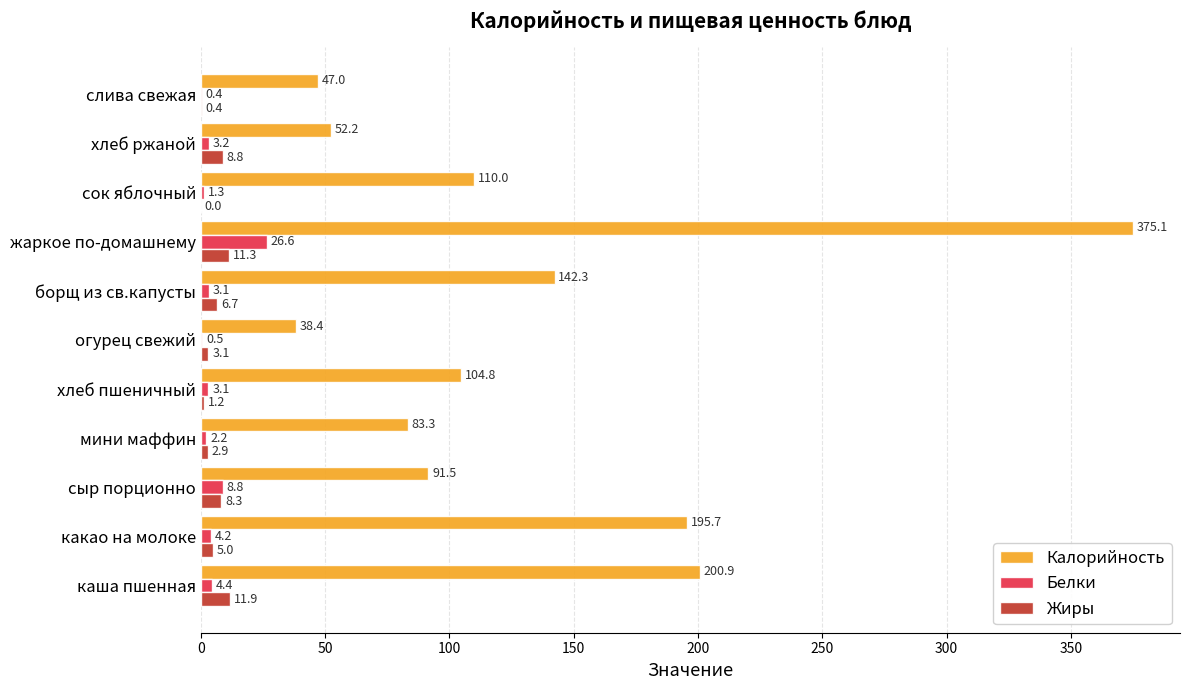

Is the value of Калорийность at хлеб пшеничный greater than the value of Белки at слива свежая?

Yes